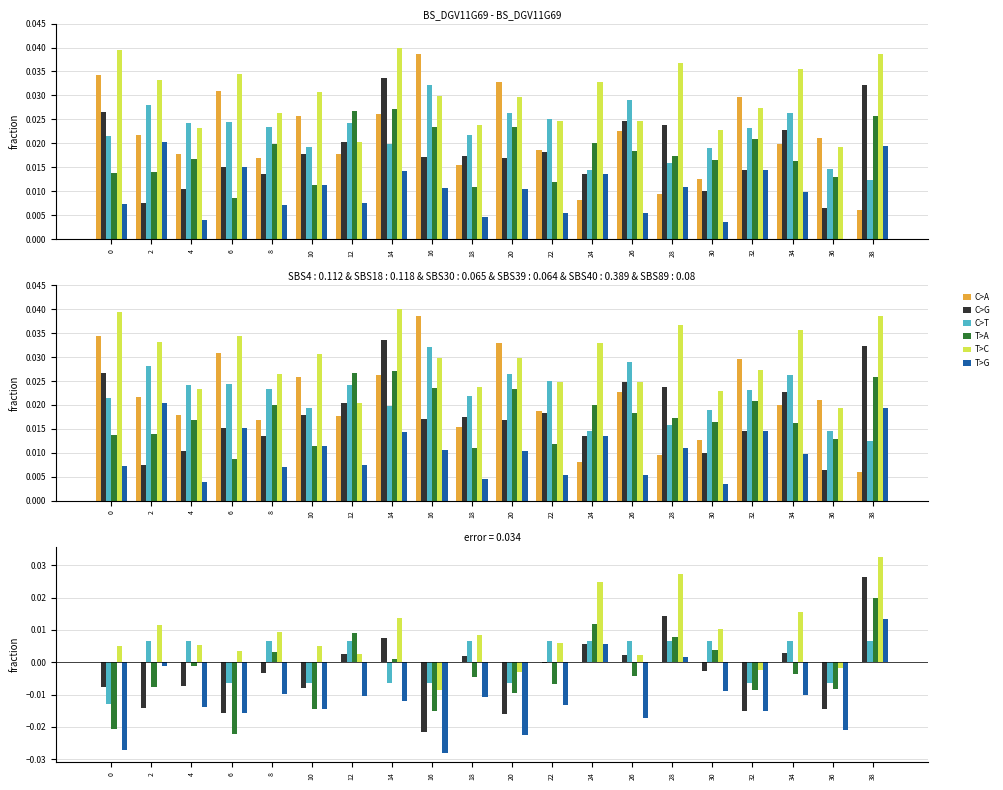

Which series has the largest range (max minus min)?

C>G